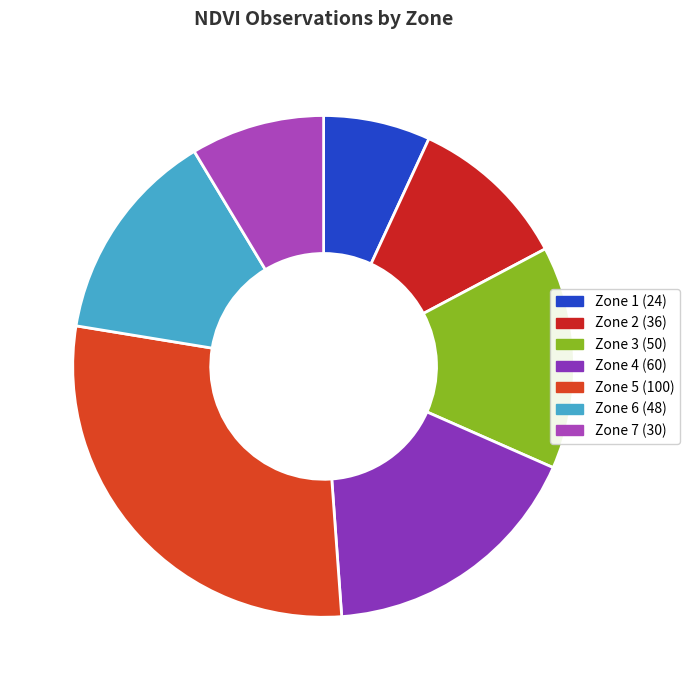

Do Zone 4 and Zone 7 together represent more than half of the pie?

No